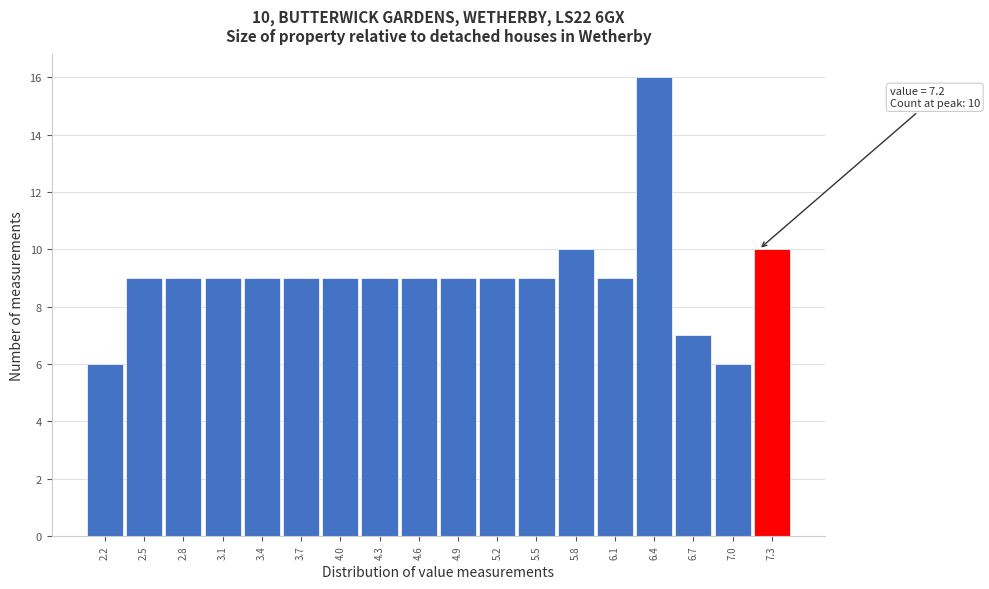

Which range on the x-axis has the tallest bar?

6.25 to 6.55